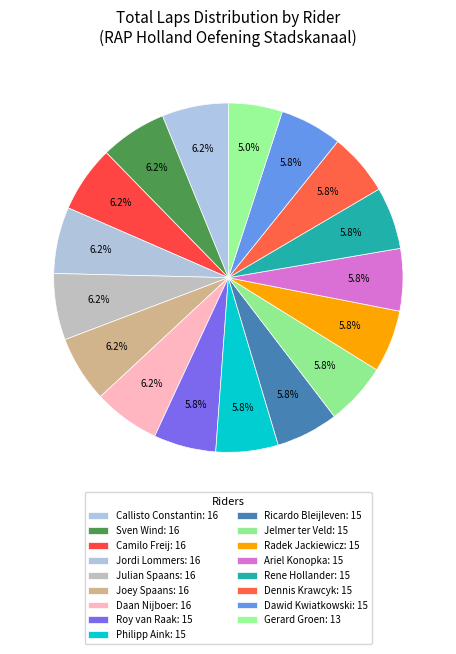

How many slices are in this pie chart?

17